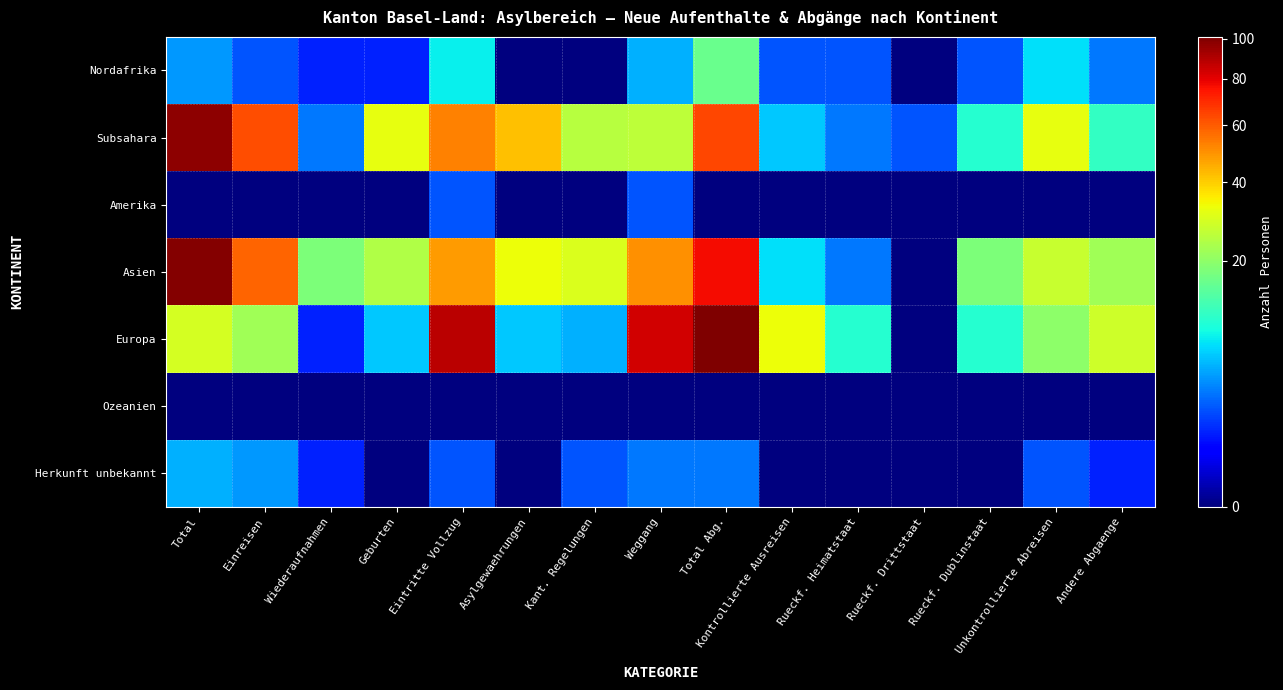

What is the greatest value displayed?

101